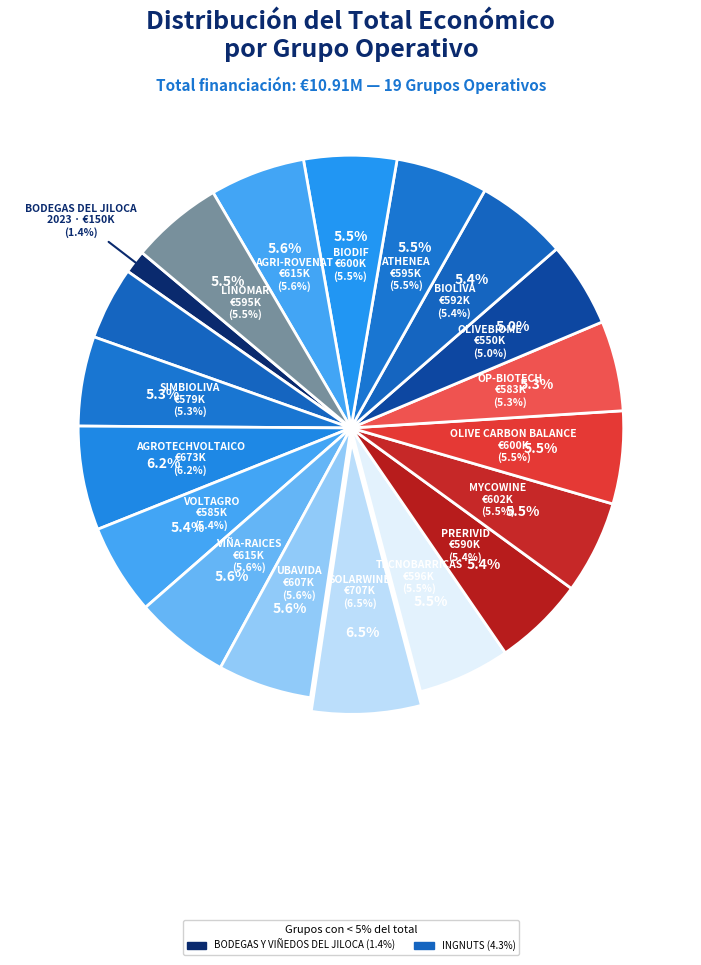

Is there a majority slice in this chart?

No